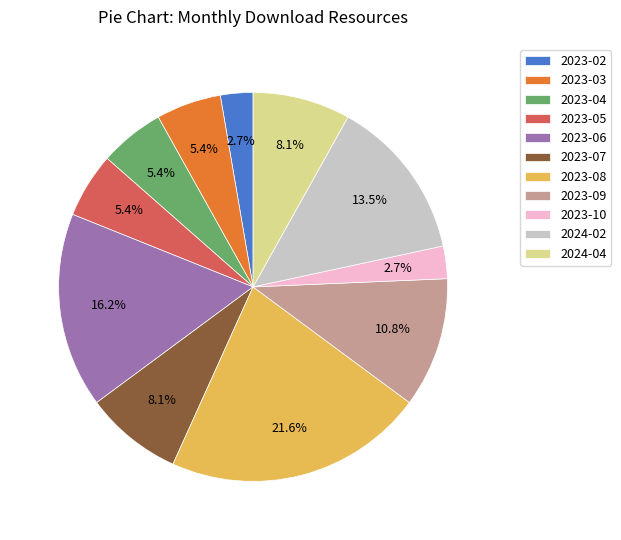

What percentage do 2023-07 and 2023-04 together represent?

13.5%